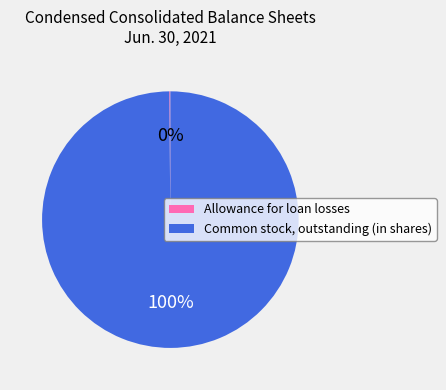

To the nearest percent, what is the average slice percentage?

50%